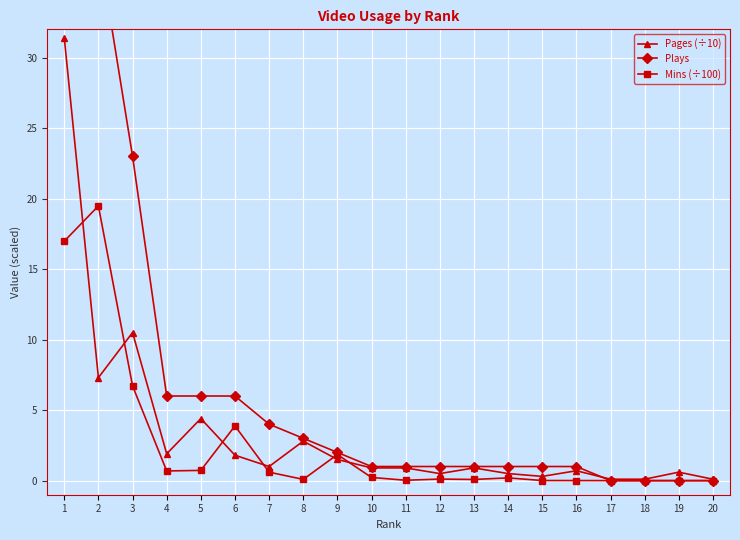

Which series has the widest spread of values?

Plays